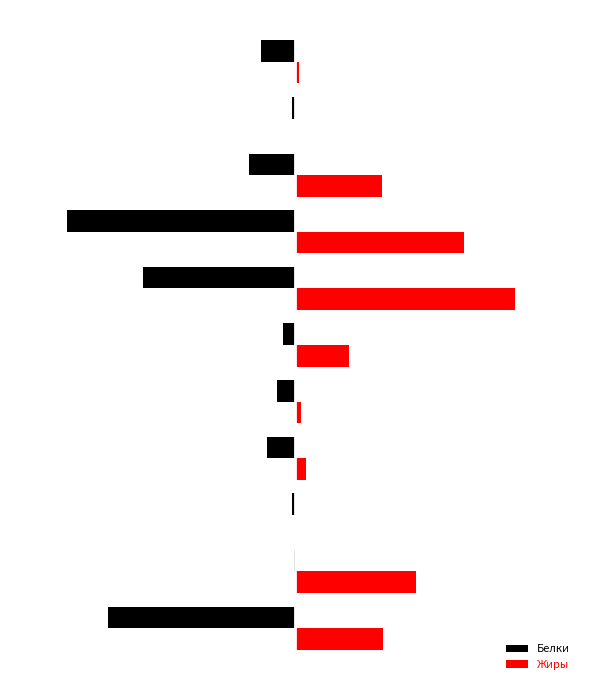

What are all the series names shown in the legend?

Белки, Жиры